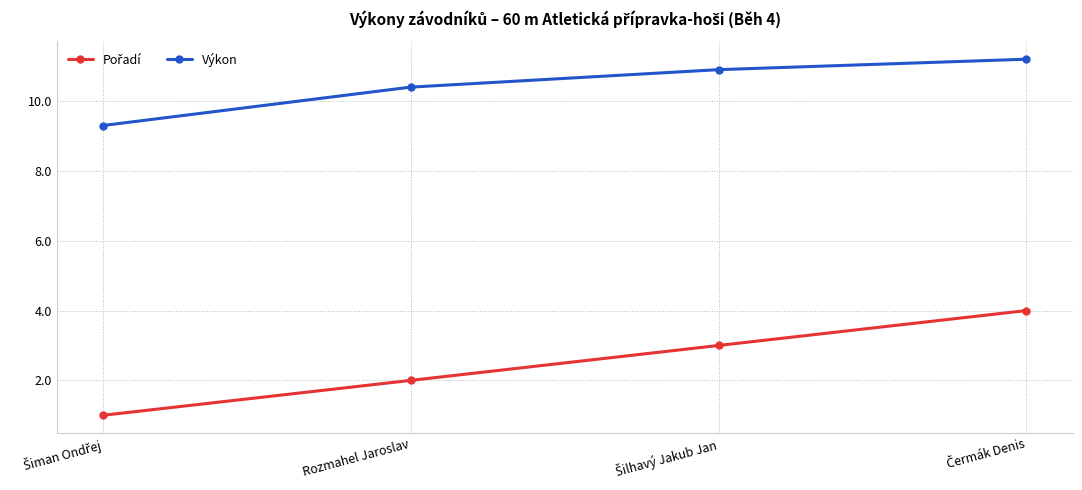

How many lines are shown in the chart?

2